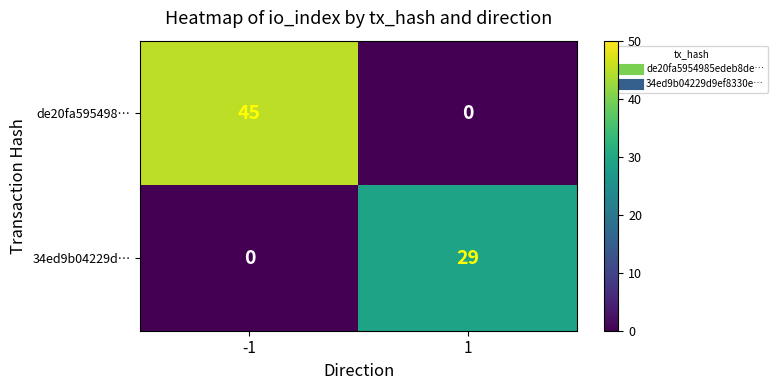

Which series has the widest spread of values?

de20fa595498…